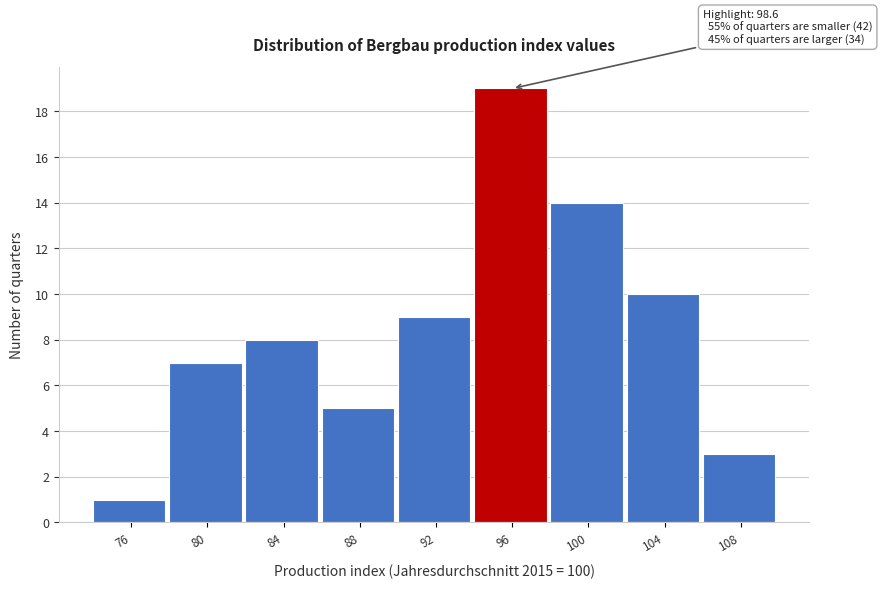

Reading left to right, list all the values displayed in this chart.

1	7	8	5	9	19	14	10	3